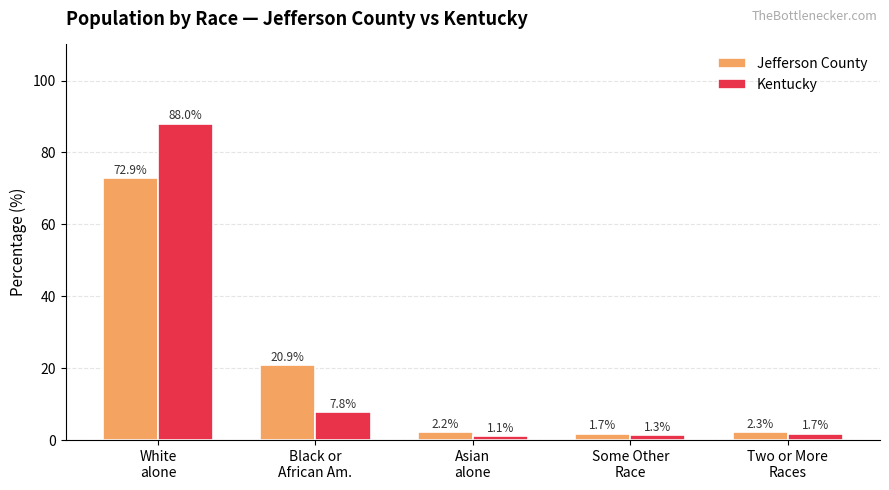

Reading left to right, extract all data points from this chart.

Jefferson County: 72.9	20.9	2.2	1.7	2.3
Kentucky: 88.0	7.8	1.1	1.3	1.7